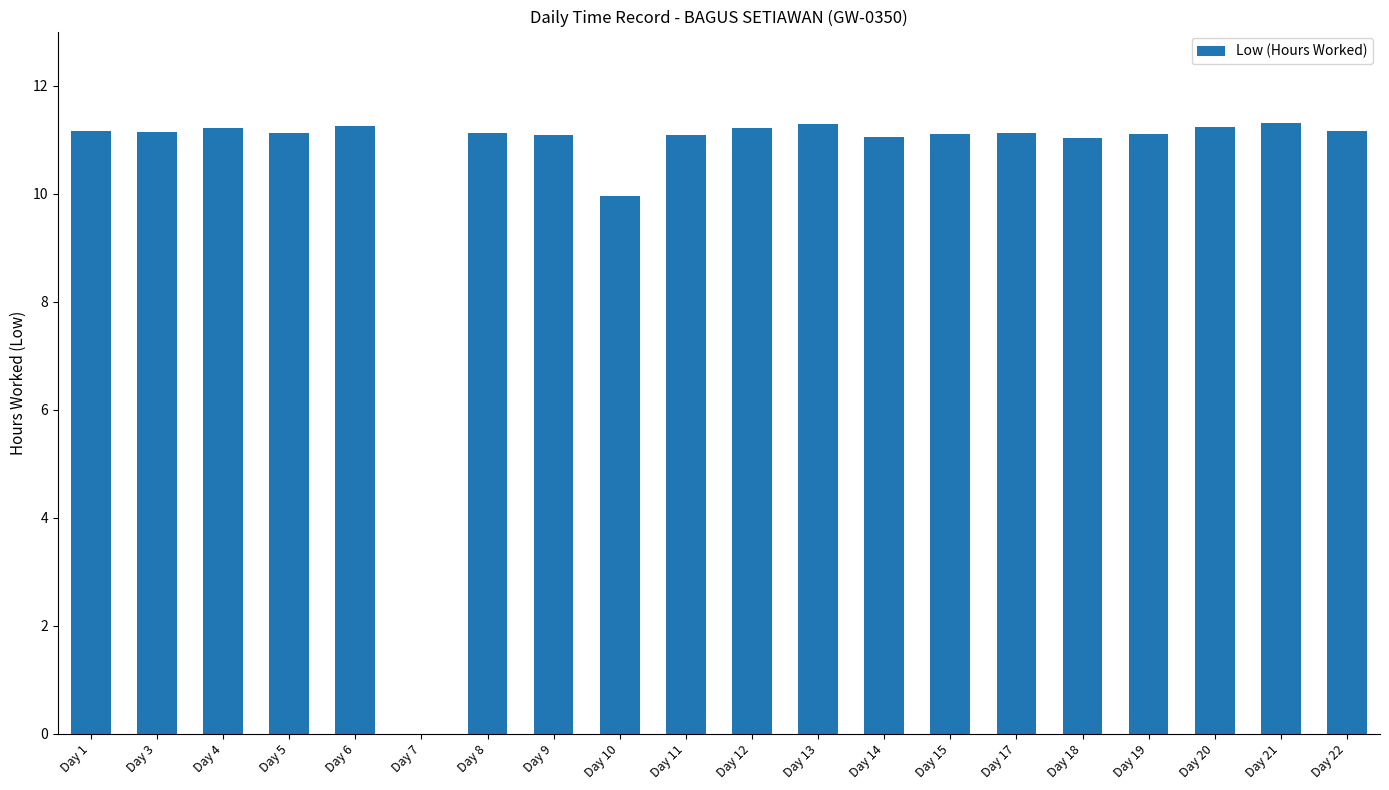

Approximately how many times larger is the value at Day 10 compared to Day 5?

0.9